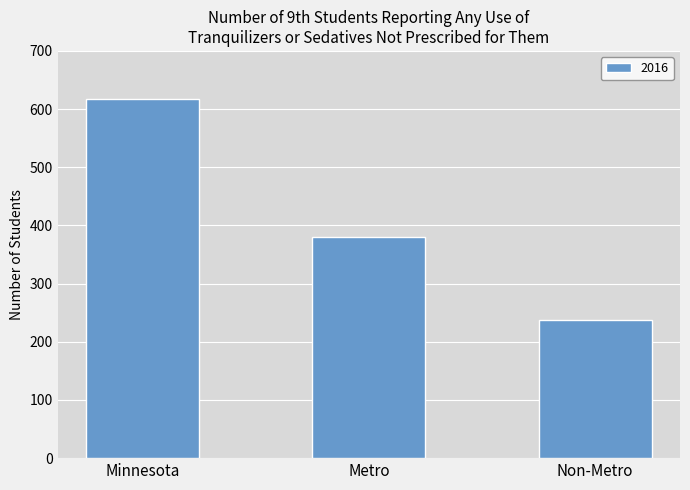

Where does the data first go above 380?

Minnesota